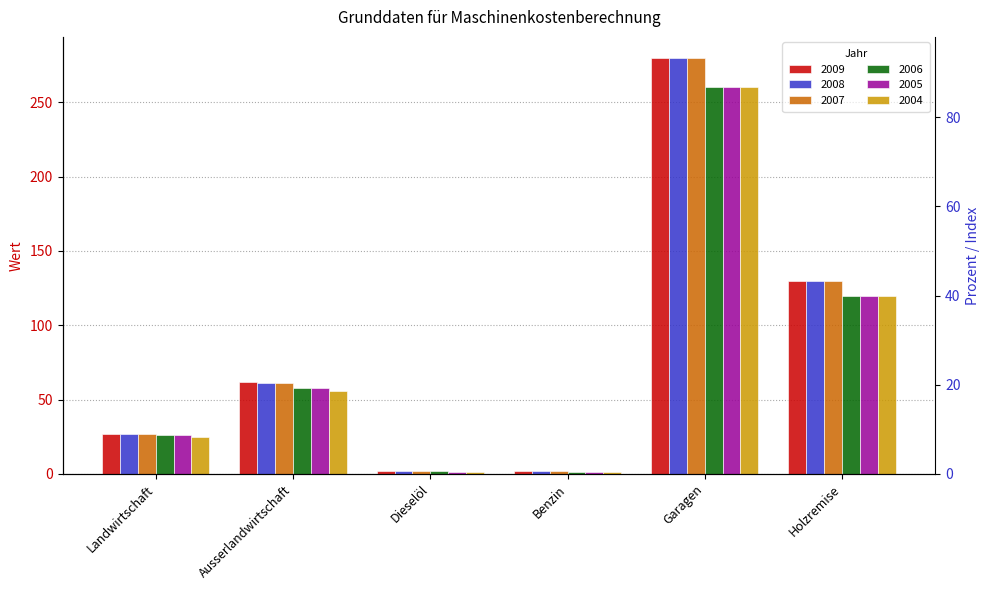

What is the label of the 4th bar from the right?

Dieselöl